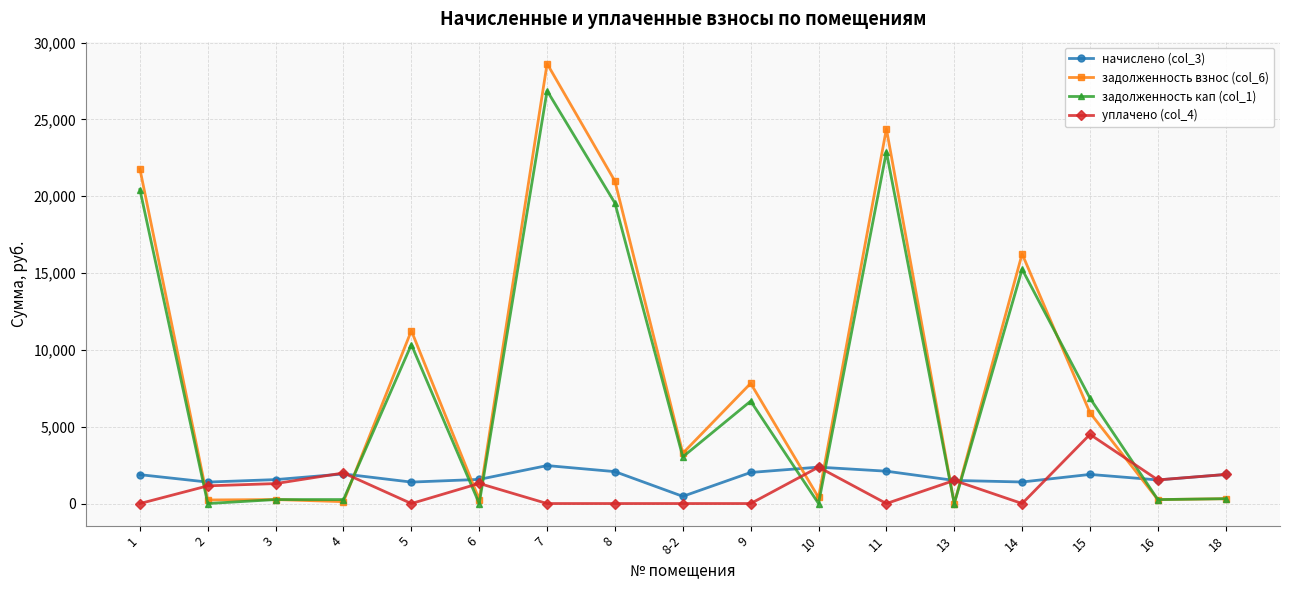

What is the maximum value shown in the chart?

28626.4